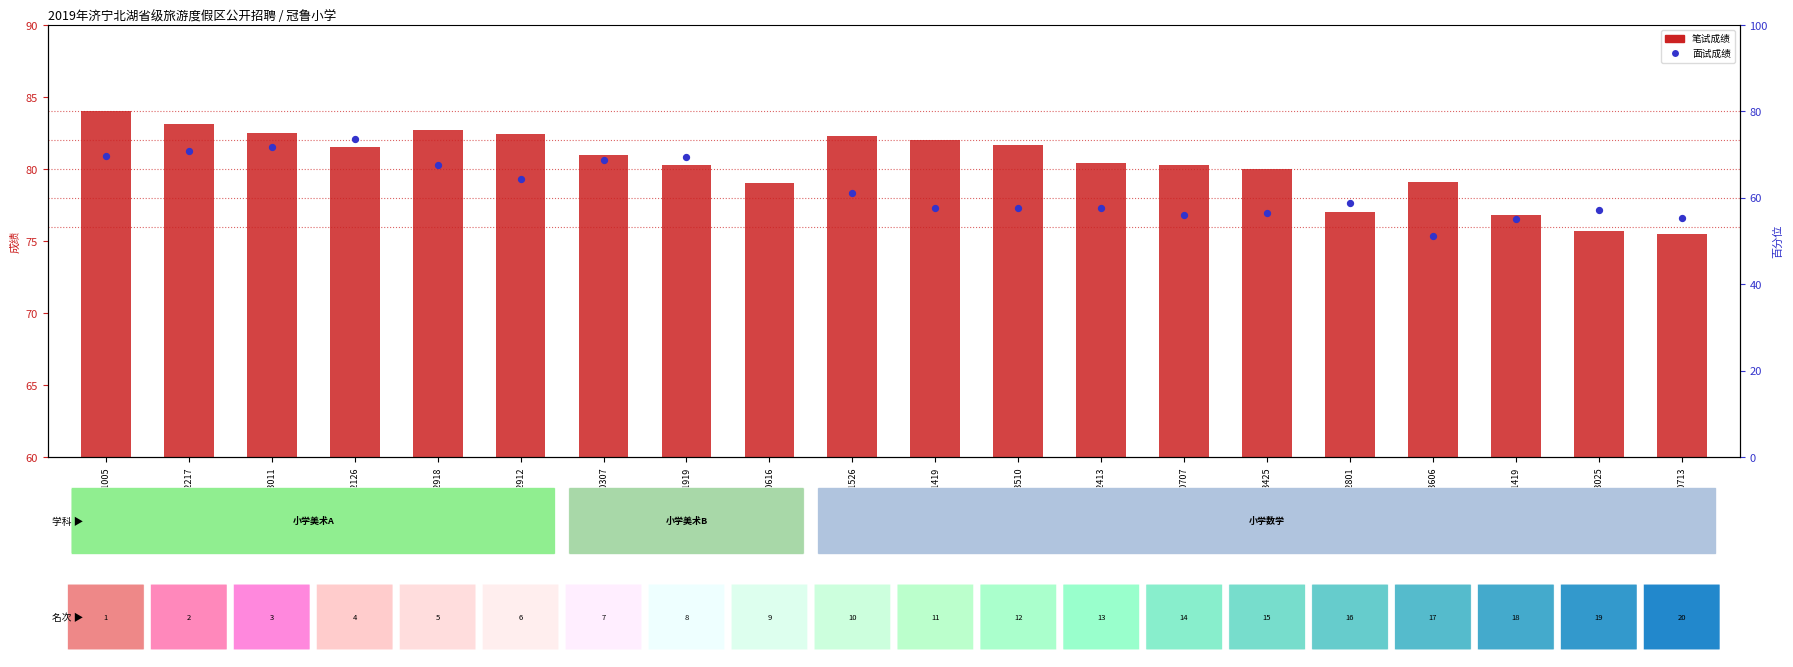

Which series reaches the minimum Y coordinate?

面试成绩